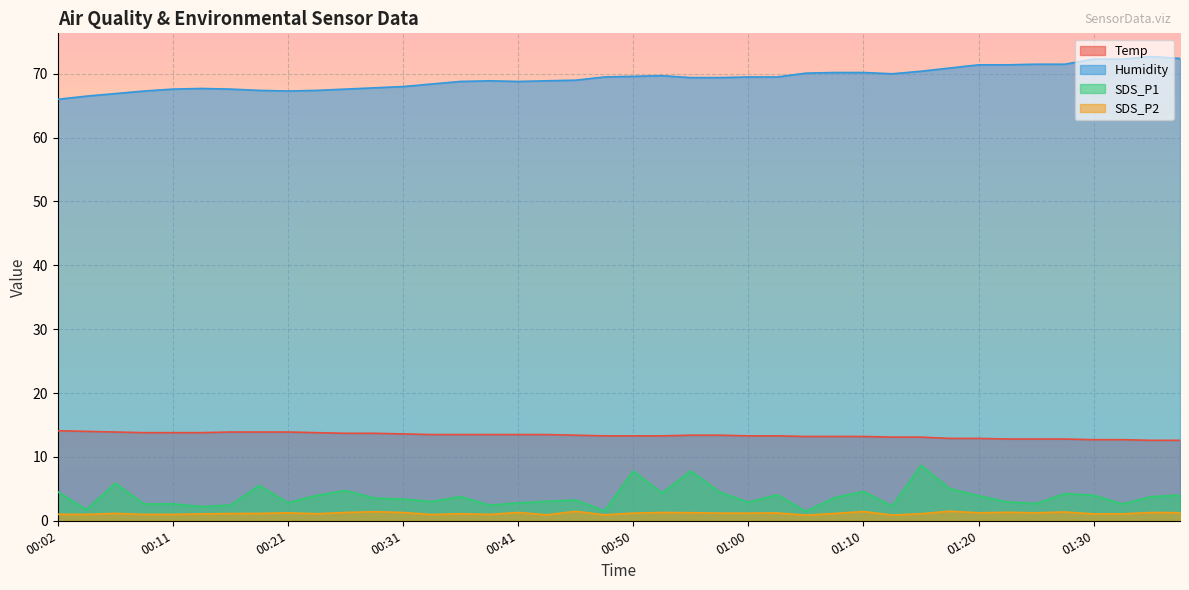

Reading left to right, list all the values displayed in this chart.

Temp: 14.1	14.0	13.9	13.8	13.8	13.8	13.9	13.9	13.9	13.8	13.7	13.7	13.6	13.5	13.5	13.5	13.5	13.5	13.4	13.3	13.3	13.3	13.4	13.4	13.3	13.3	13.2	13.2	13.2	13.1	13.1	12.9	12.9	12.8	12.8	12.8	12.7	12.7	12.6	12.6
Humidity: 66.0	66.5	66.9	67.3	67.6	67.7	67.6	67.4	67.3	67.4	67.6	67.8	68.0	68.4	68.8	68.9	68.8	68.9	69.0	69.5	69.6	69.7	69.4	69.4	69.5	69.5	70.1	70.2	70.2	70.0	70.4	70.9	71.4	71.4	71.5	71.5	72.3	72.3	72.7	72.4
SDS_P1: 4.5	1.8	5.9	2.6	2.6	2.2	2.5	5.5	2.8	4.0	4.8	3.5	3.4	3.0	3.8	2.5	2.8	3.0	3.2	1.6	7.8	4.3	7.8	4.5	2.9	4.1	1.5	3.6	4.6	2.3	8.7	5.0	3.9	3.0	2.7	4.2	4.0	2.6	3.8	4.0
SDS_P2: 1.0	1.0	1.1	1.0	1.0	1.1	1.1	1.1	1.2	1.1	1.3	1.4	1.3	1.0	1.1	1.0	1.3	0.9	1.5	0.9	1.2	1.3	1.3	1.2	1.2	1.2	0.9	1.1	1.4	0.9	1.1	1.5	1.2	1.3	1.2	1.4	1.1	1.1	1.3	1.3